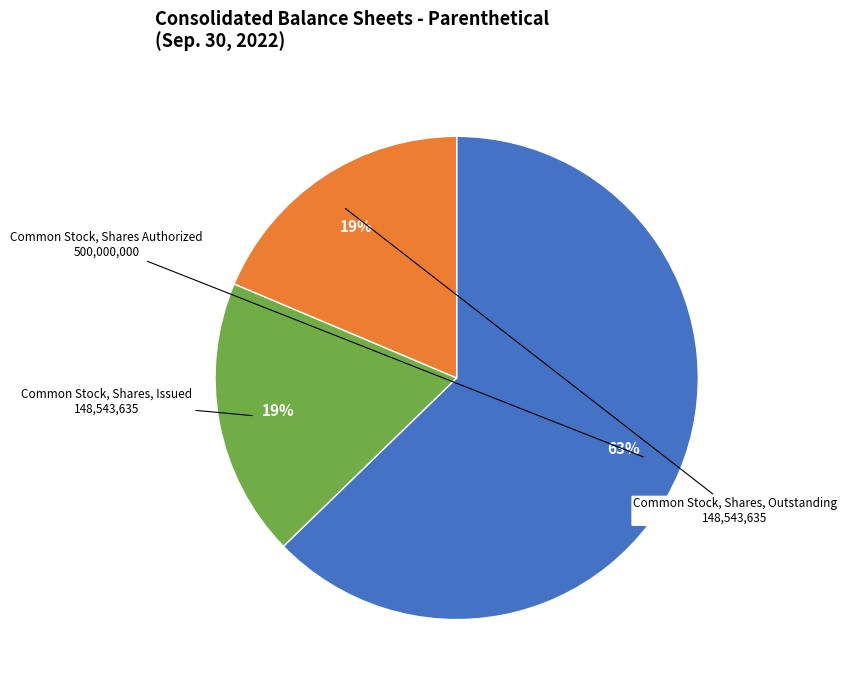

Which category has the biggest portion of the pie?

Common Stock, Shares Authorized